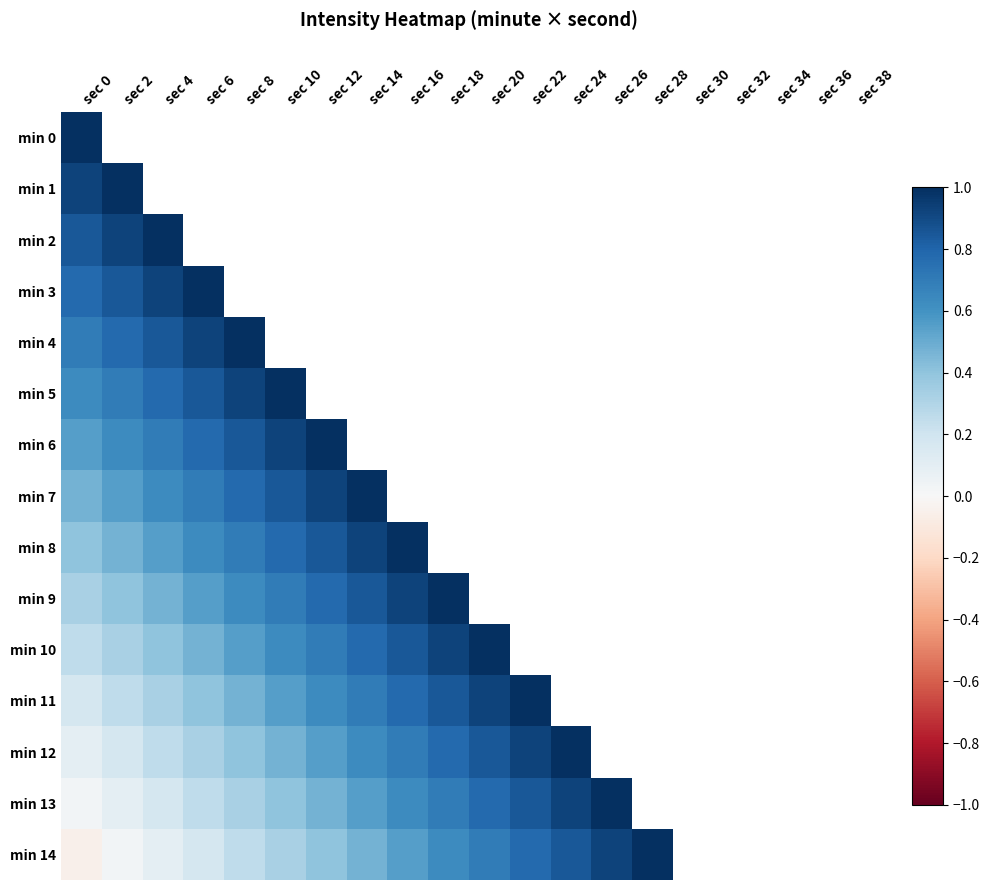

Which label corresponds to the smallest value in the chart?

sec 0